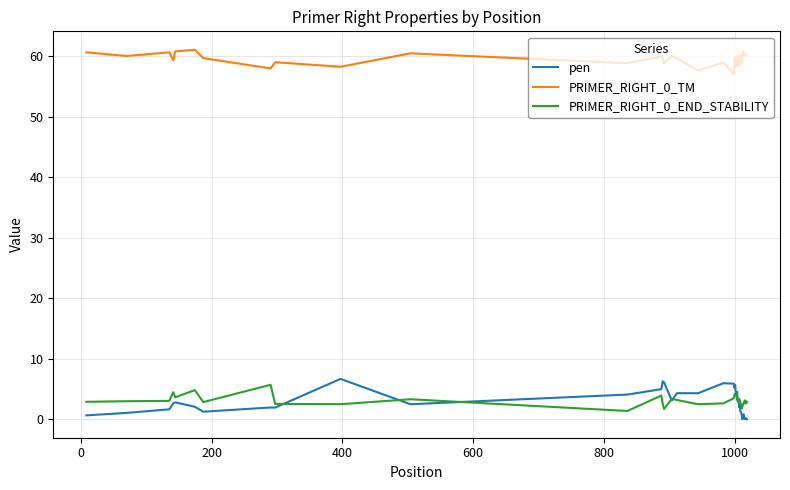

At how many categories does at least one series exceed 33?

40